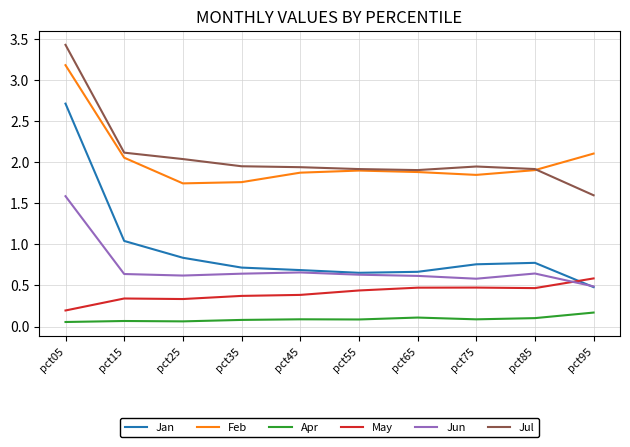

What is the difference between the Jun values at pct95 and pct35?

0.2